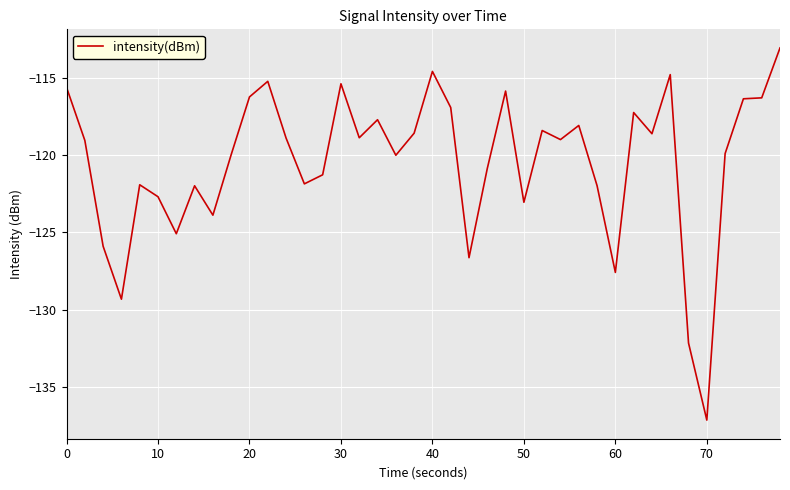

How many lines are shown in the chart?

1